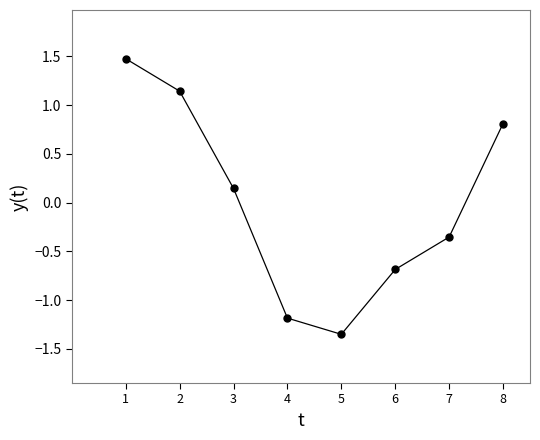

Where is the first local minimum?

5